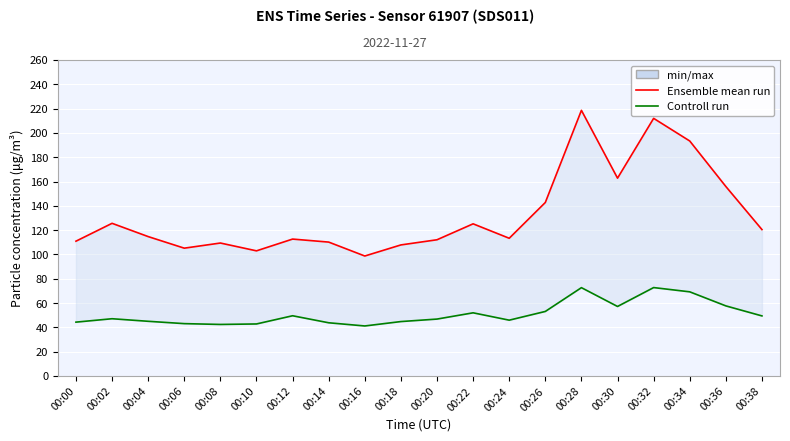

What is the value of the Controll run point at the 4th from the left?

43.0